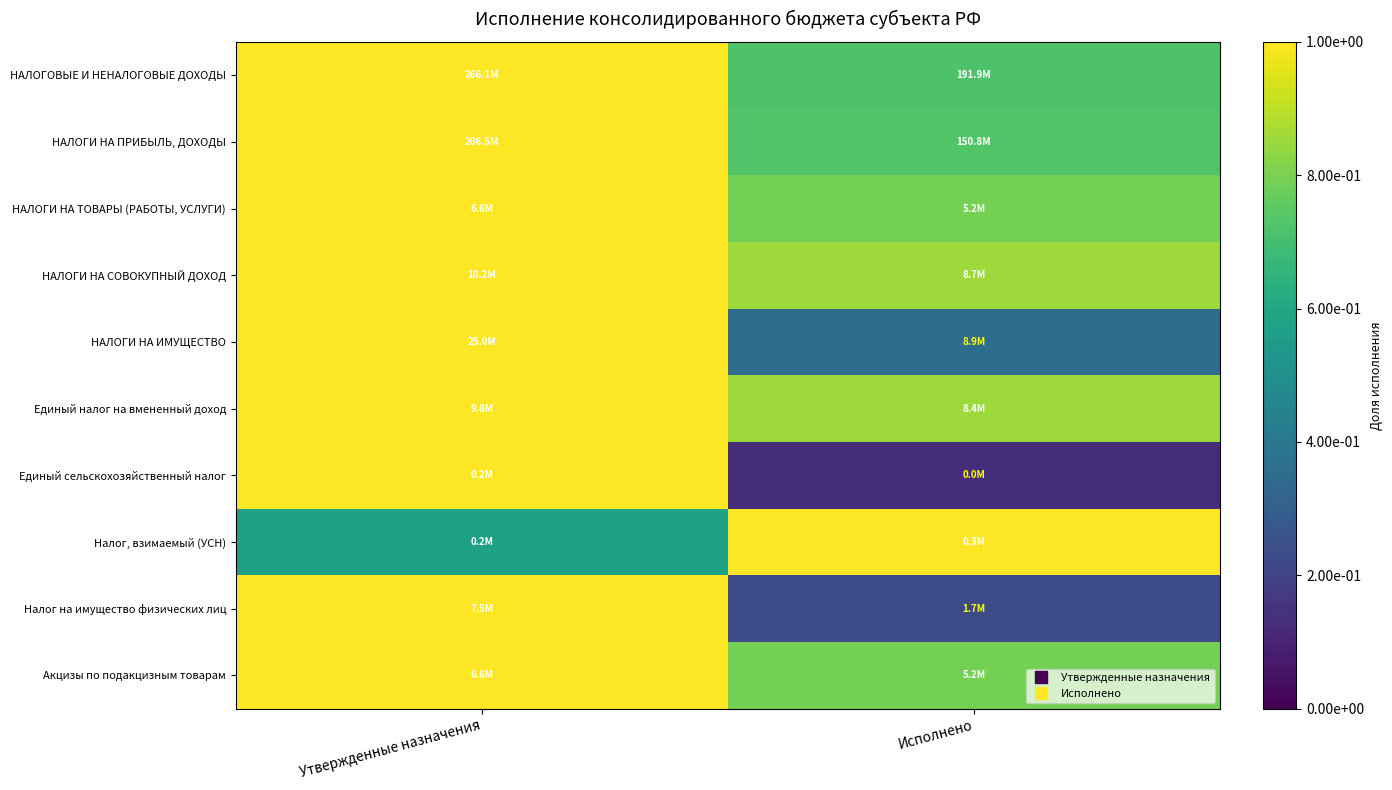

Reading left to right, transcribe all the data shown in this chart.

НАЛОГОВЫЕ И НЕНАЛОГОВЫЕ ДОХОДЫ: Утвержденные назначения=1.0	Исполнено=0.7
НАЛОГИ НА ПРИБЫЛЬ, ДОХОДЫ: Утвержденные назначения=1.0	Исполнено=0.7
НАЛОГИ НА ТОВАРЫ (РАБОТЫ, УСЛУГИ): Утвержденные назначения=1.0	Исполнено=0.8
НАЛОГИ НА СОВОКУПНЫЙ ДОХОД: Утвержденные назначения=1.0	Исполнено=0.9
НАЛОГИ НА ИМУЩЕСТВО: Утвержденные назначения=1.0	Исполнено=0.4
Единый налог на вмененный доход: Утвержденные назначения=1.0	Исполнено=0.9
Единый сельскохозяйственный налог: Утвержденные назначения=1.0	Исполнено=0.1
Налог, взимаемый (УСН): Утвержденные назначения=0.6	Исполнено=1.0
Налог на имущество физических лиц: Утвержденные назначения=1.0	Исполнено=0.2
Акцизы по подакцизным товарам: Утвержденные назначения=1.0	Исполнено=0.8